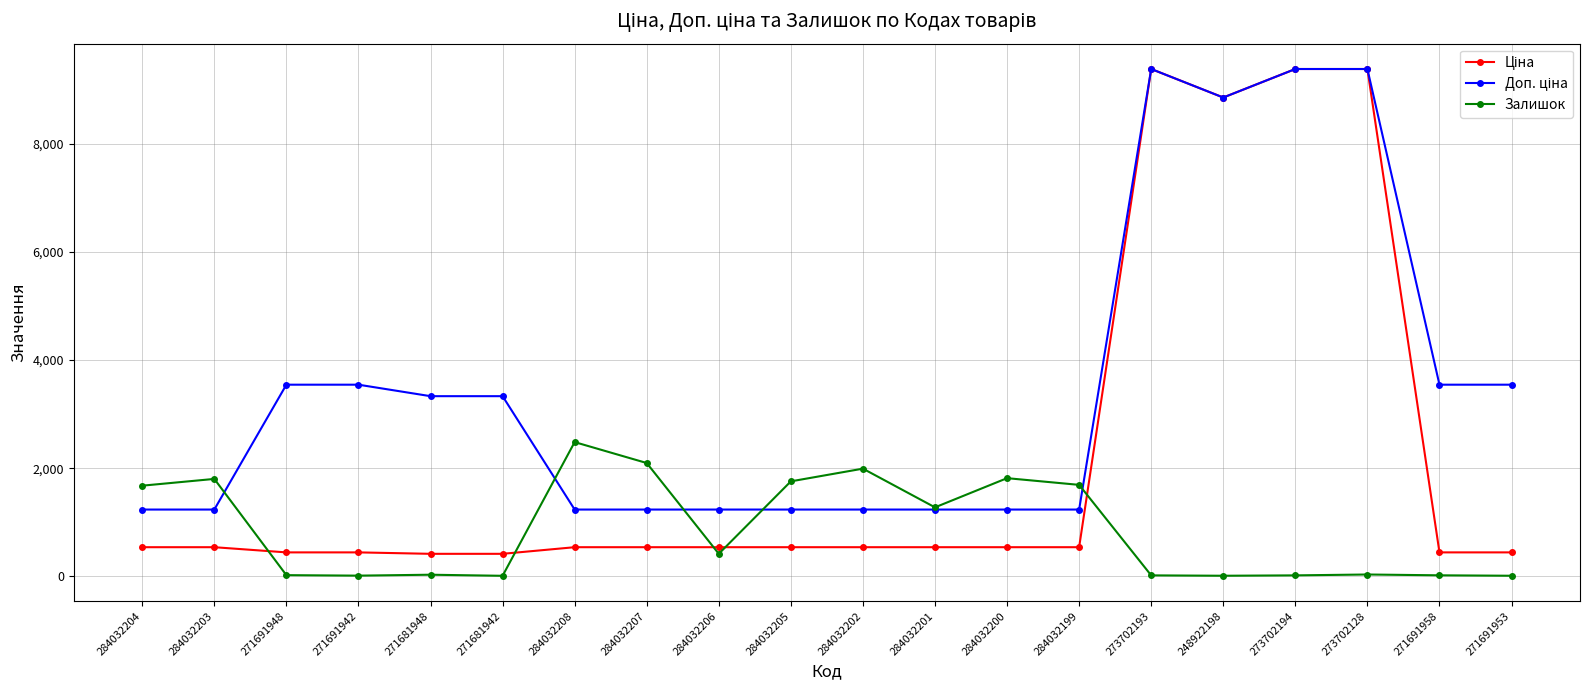

True or false: Залишок has more than 0 points higher than both neighbors.

True